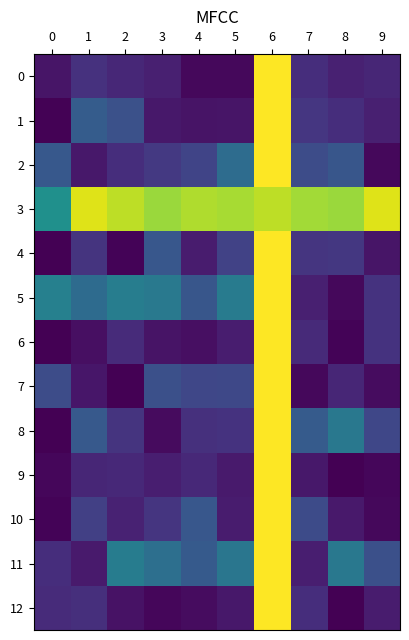

Rank the series by their maximum value, from highest to lowest.

0, 1, 2, 4, 5, 6, 7, 8, 9, 10, 11, 12, 3